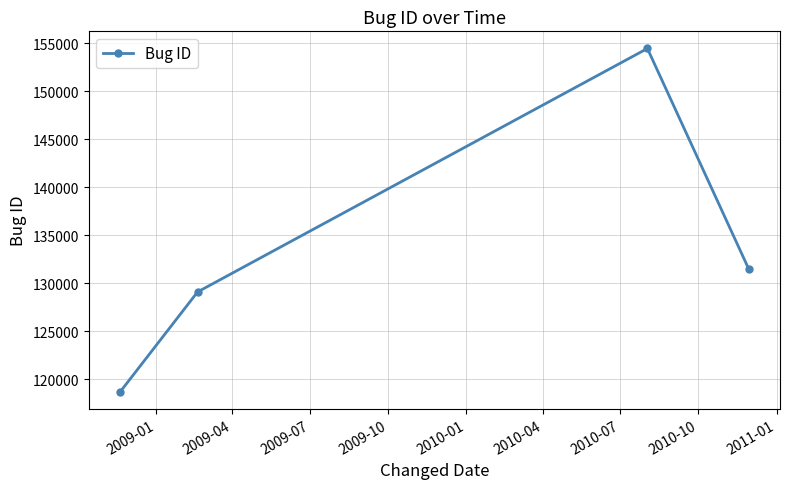

What is the greatest value displayed?

154477